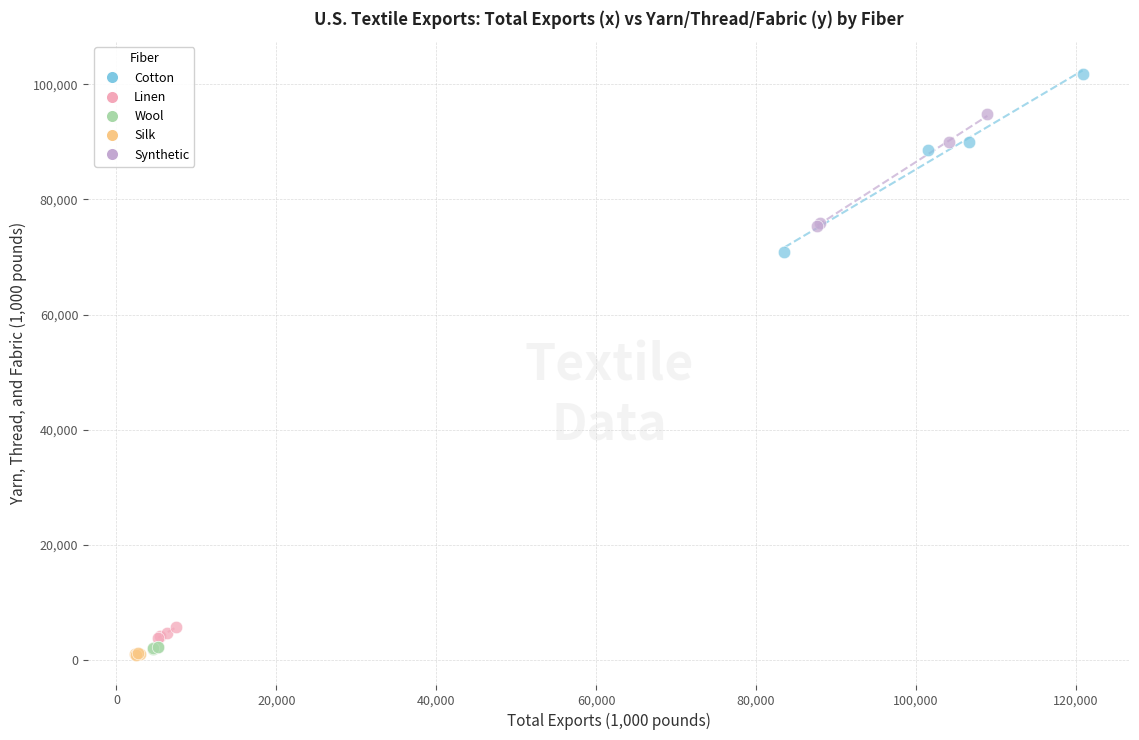

Which series contains the highest Y value?

Cotton